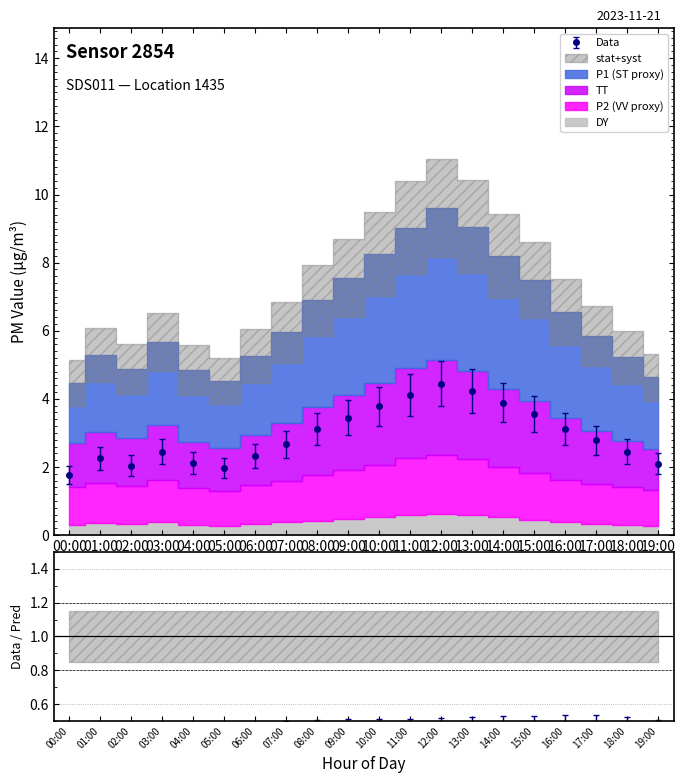

What is the sum of all P1 values?

58.7